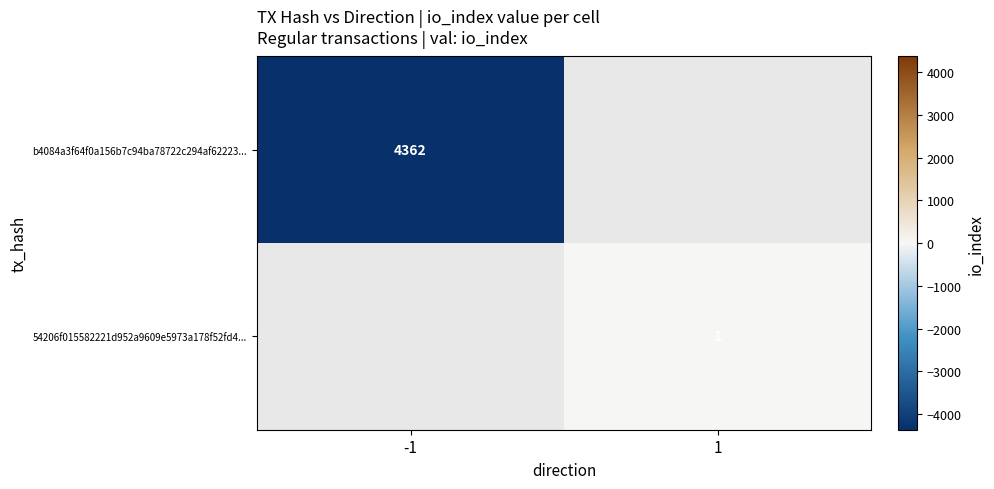

Is it true that 54206f015582221d952a9609e5973a178f52fd4... equals 1 at 1?

True